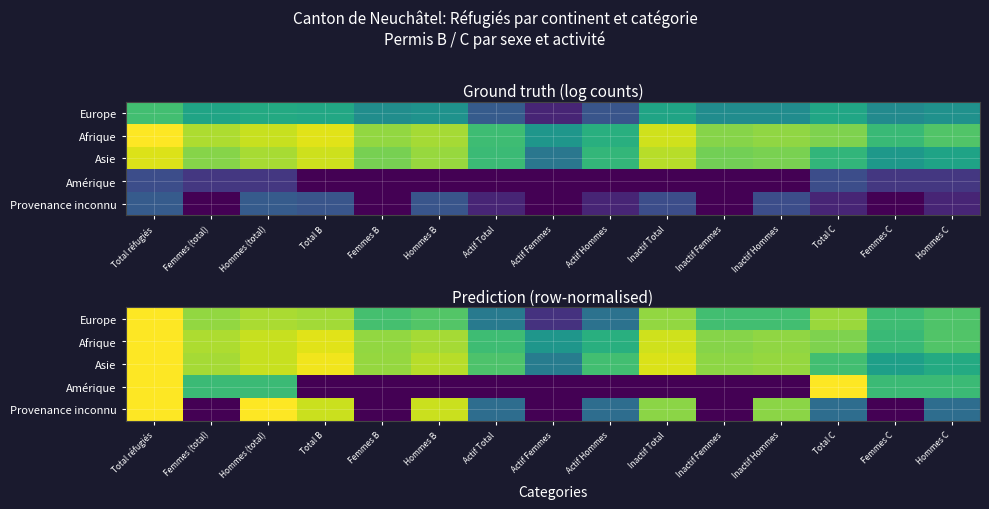

What is the difference between the Asie values at Actif Total and Femmes B?

0.1